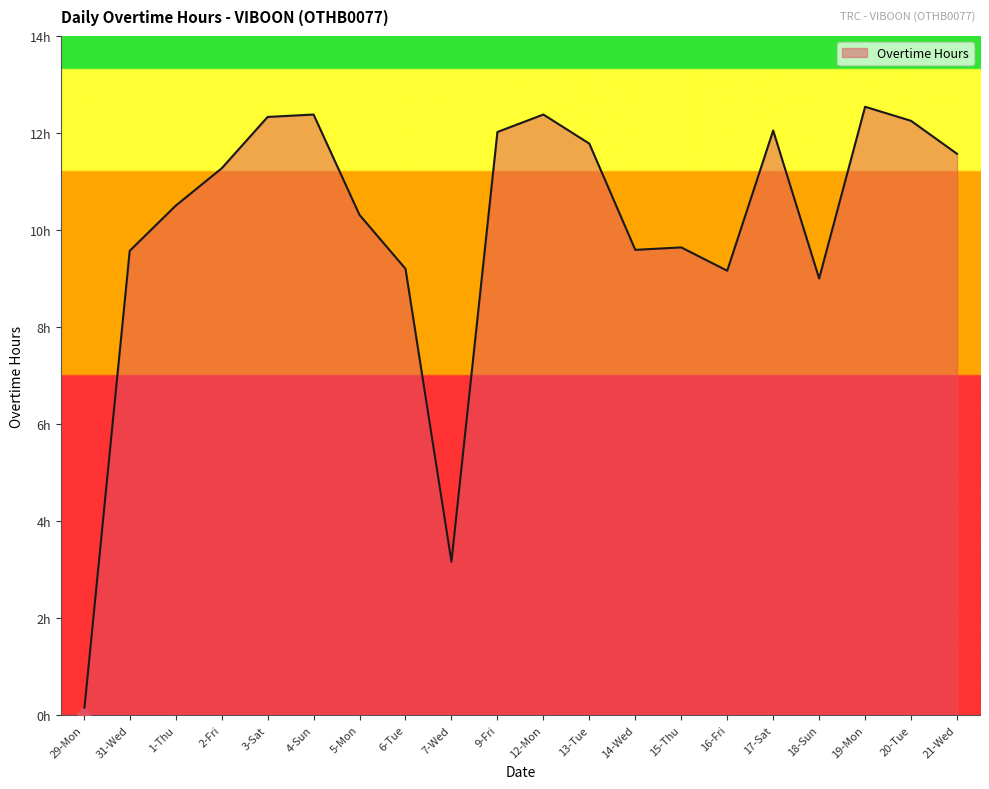

Between 7-Wed and 1-Thu, which is larger?

1-Thu